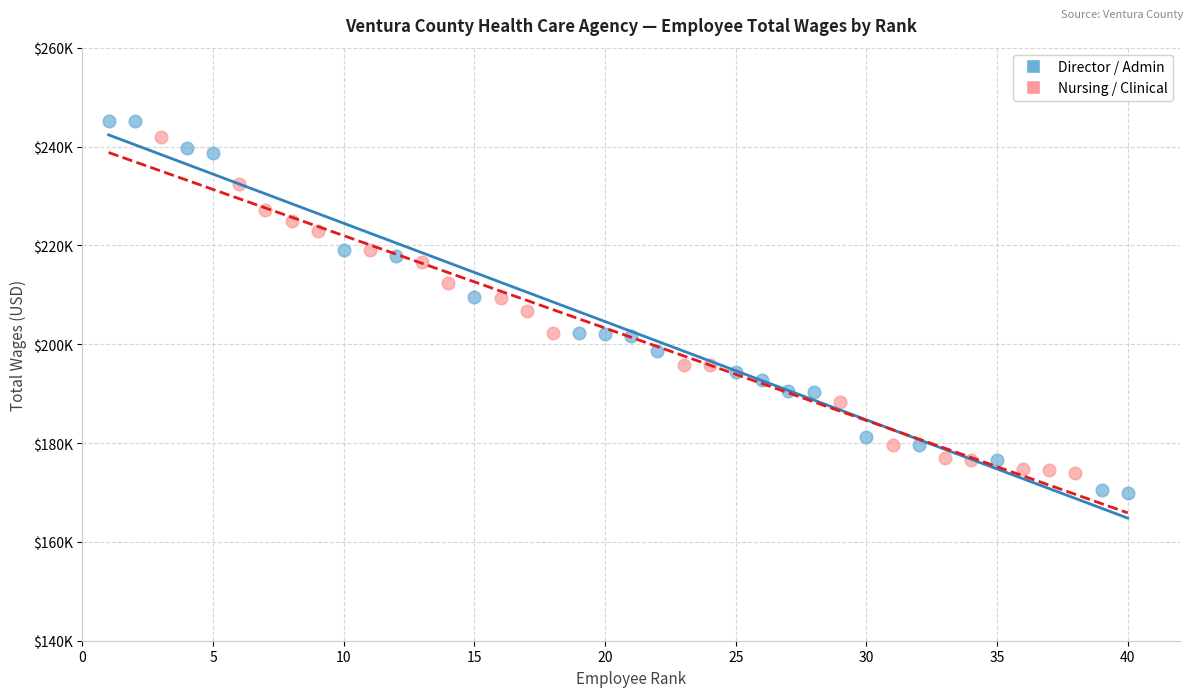

Which series has the largest Y range (max minus min)?

Director / Admin